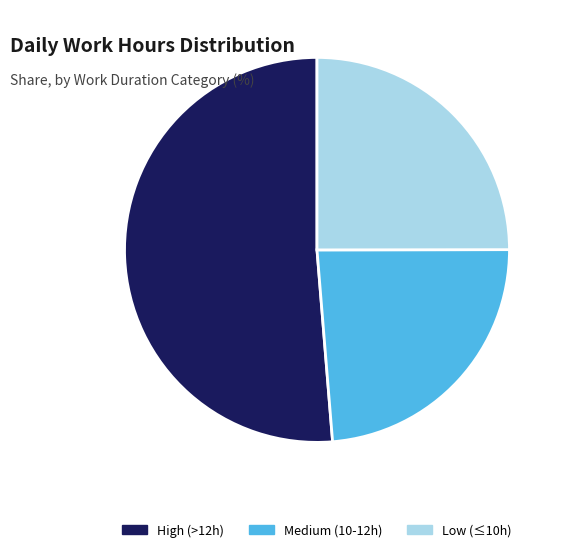

How many segments does this pie chart have?

3